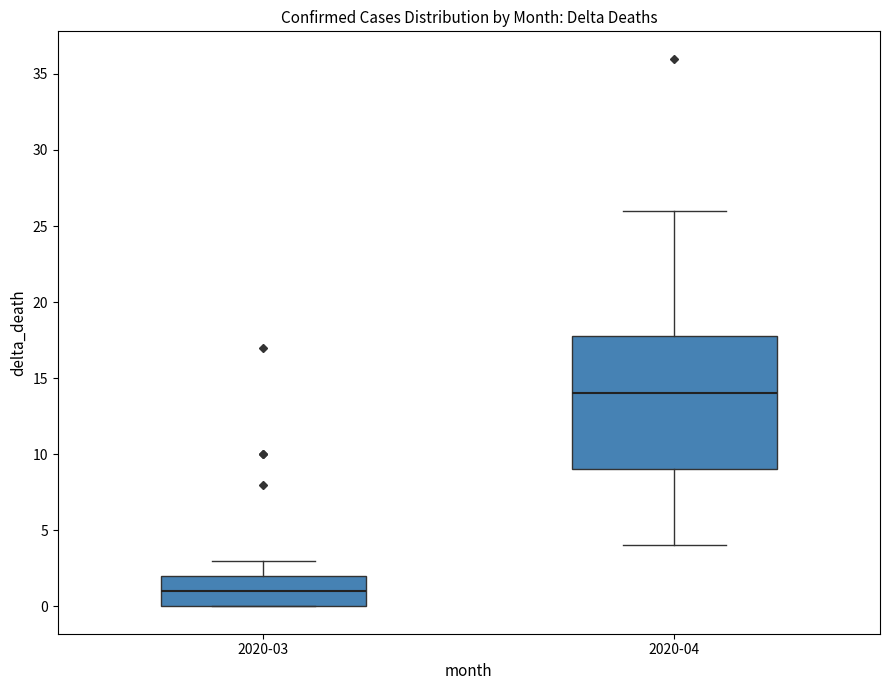

Reading left to right, read every box against the y-axis: the position of its median line, the range the box covers, and the ends of its whiskers. The values are not printed on the chart, so give them approximately, as read against the axis.

2020-03: median 1, box 0 to 2, whiskers 0 to 3
2020-04: median 14, box 9 to 18, whiskers 4 to 26